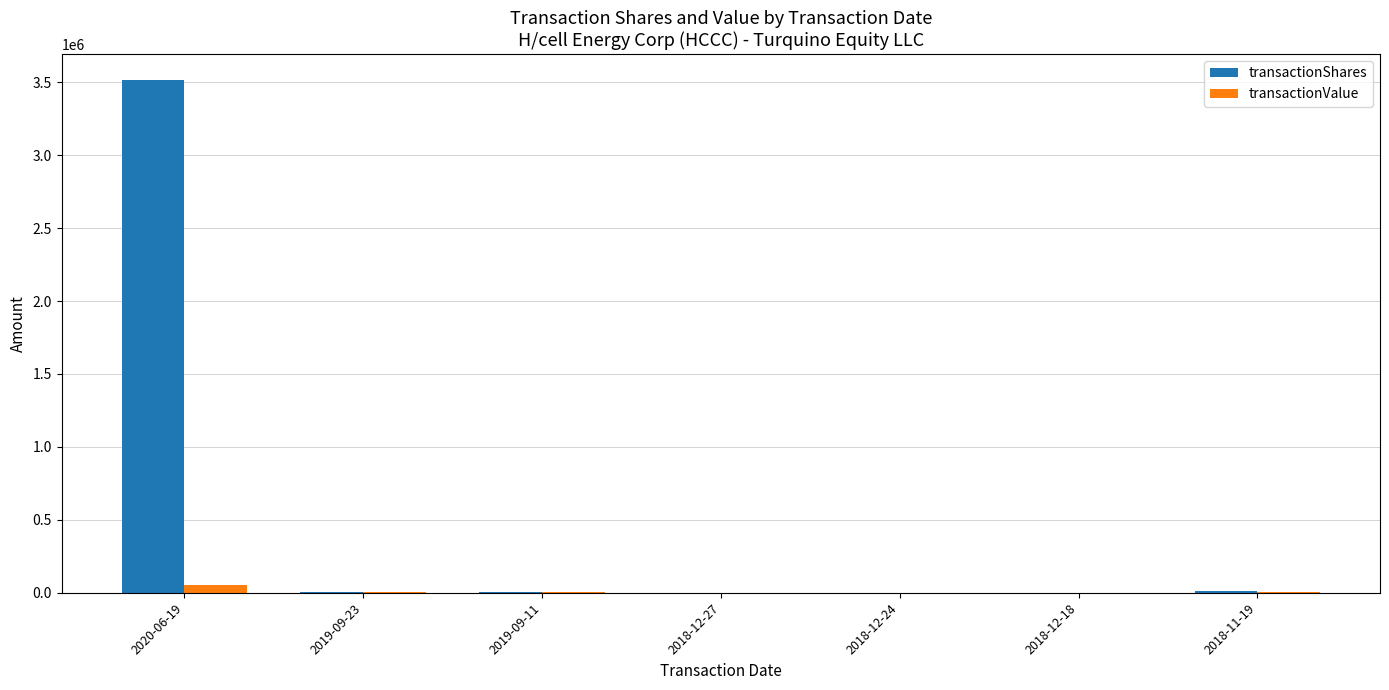

Which series has the largest total across all categories?

transactionShares